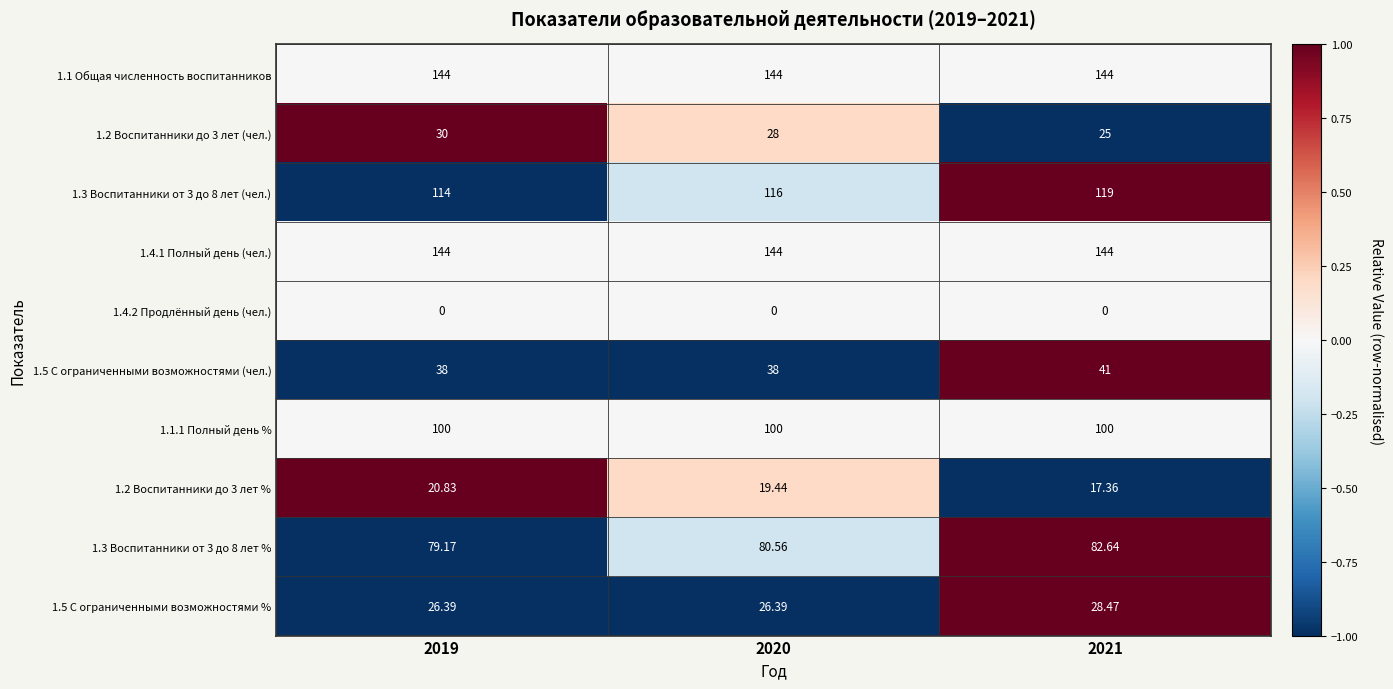

At which category is the sum across all series the highest?

2021